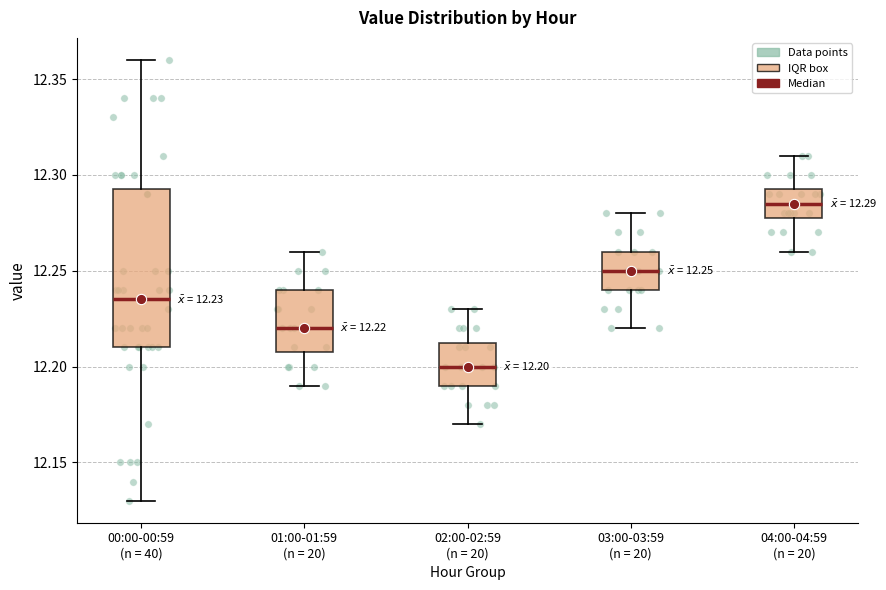

Which box is the tallest, from its lower edge to its upper edge?

00:00-00:59 (n = 40)